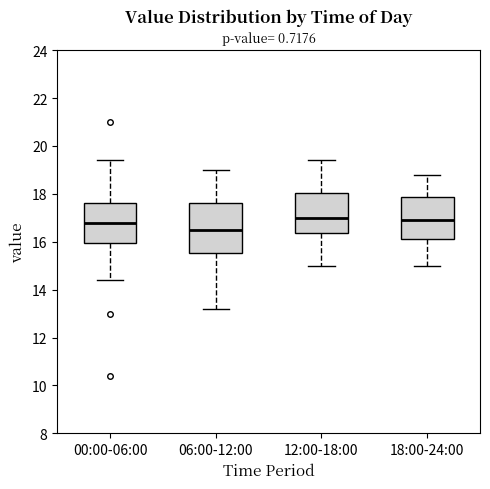

Reading left to right, transcribe this box plot: for each box, give where its median line is, the range the box spans, and where its two whiskers end, as read against the y-axis. The values are not printed on the chart, so give them approximately, as read against the axis.

00:00-06:00: median 16.8, box 16.0 to 17.6, whiskers 14.4 to 19.4
06:00-12:00: median 16.6, box 15.6 to 17.6, whiskers 13.2 to 19.0
12:00-18:00: median 17.0, box 16.4 to 18.0, whiskers 15.0 to 19.4
18:00-24:00: median 17.0, box 16.2 to 17.8, whiskers 15.0 to 18.8